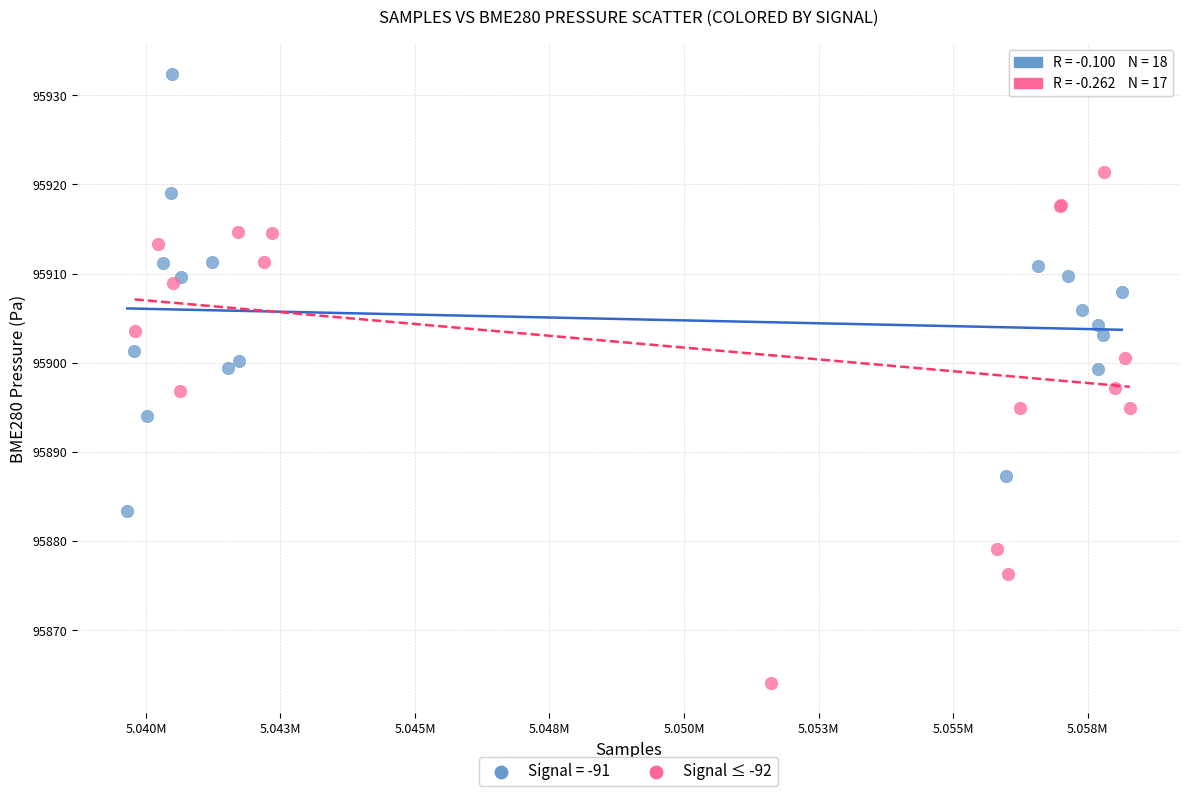

Which series contains the lowest Y value?

Signal ≤ -92